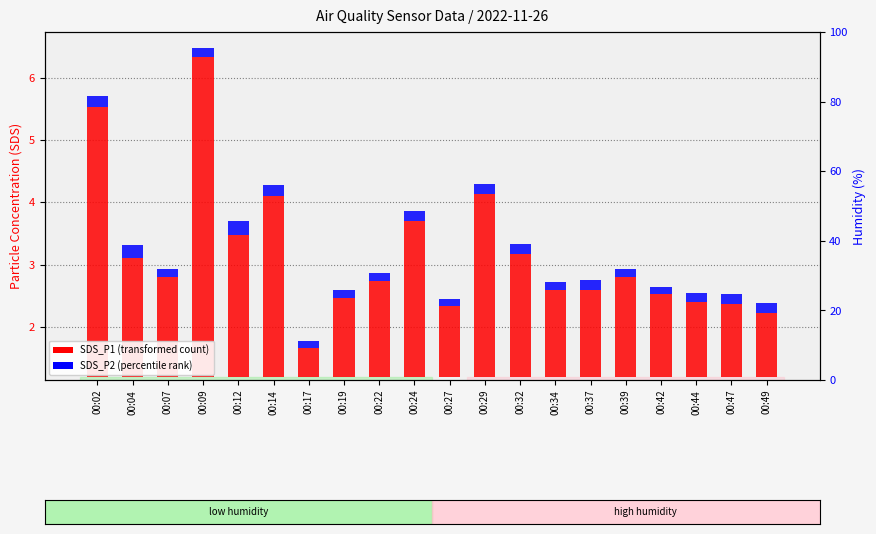

The value of SDS_P2 (percentile rank) at 00:42 is 0.2. True or false?

False